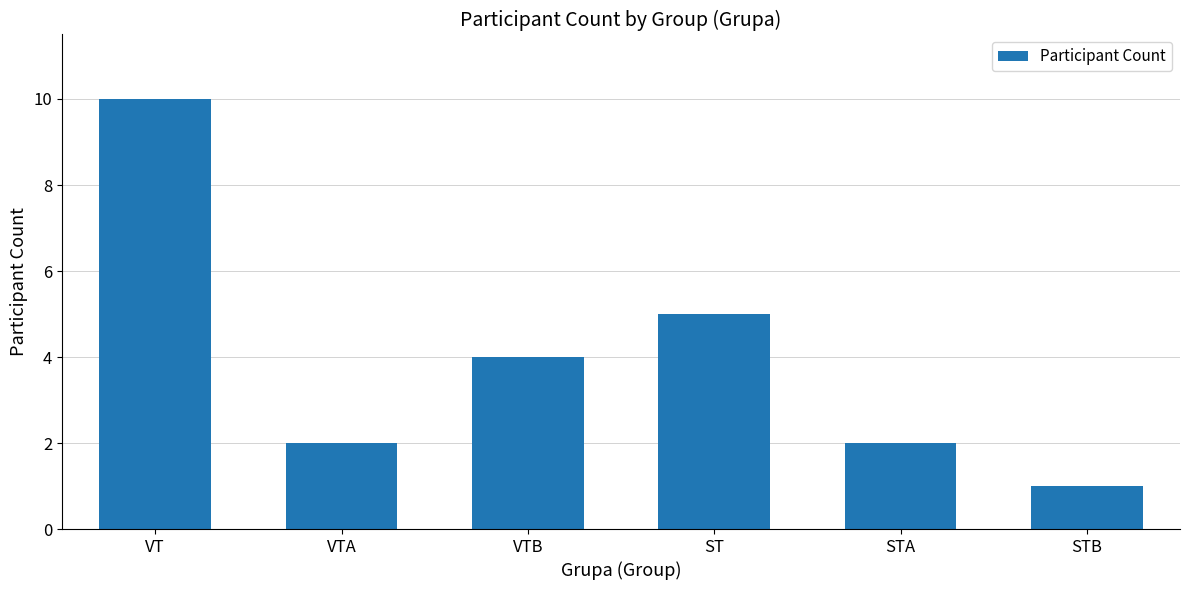

What is the average value?

4